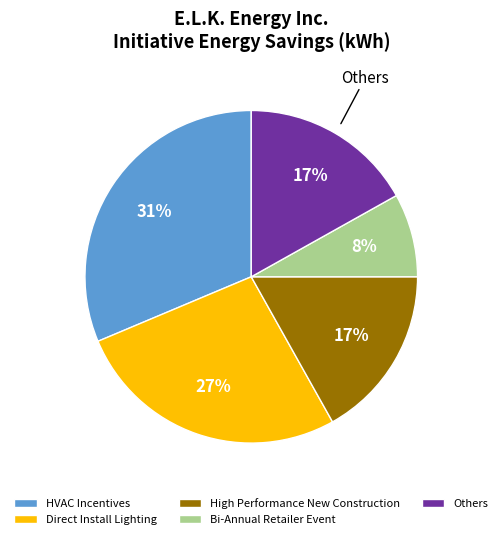

To the nearest percent, what portion does Others represent?

17%